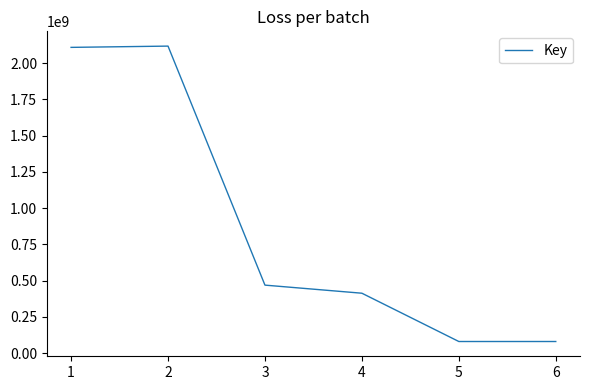

Is this an area chart (filled region under the line)?

No